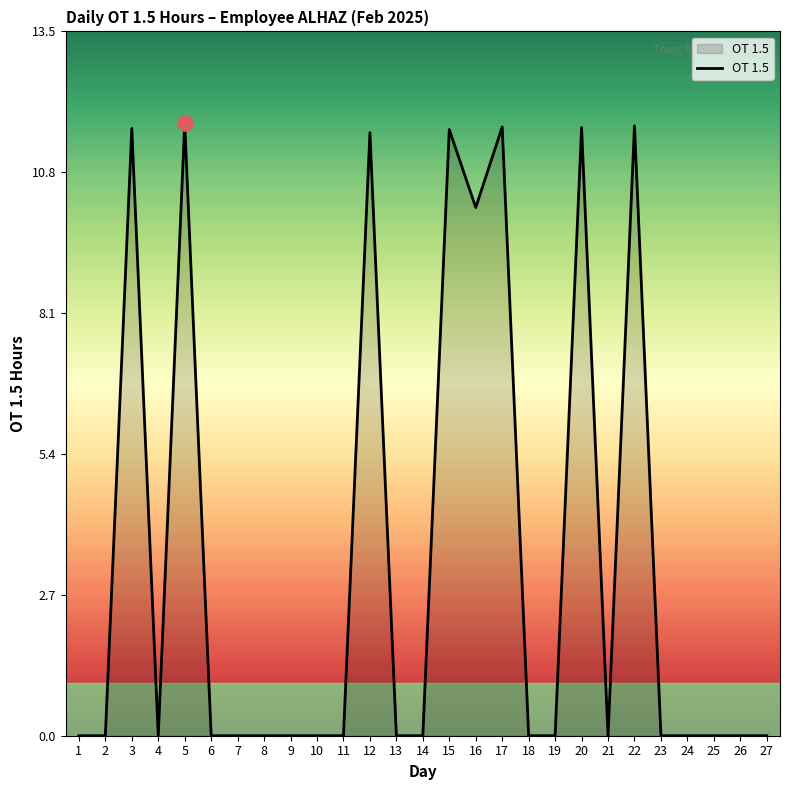

What is the change in value from 1 to 17?

+11.6